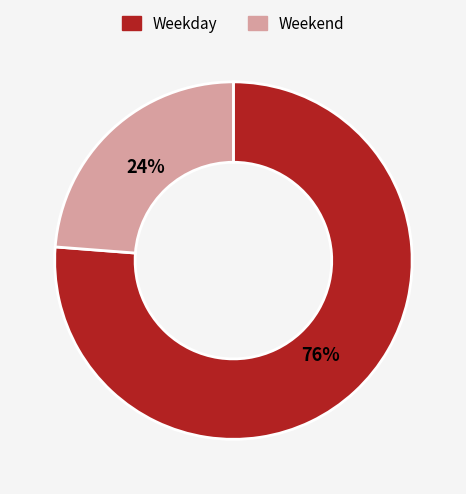

To the nearest percent, what is the difference between the largest and smallest slice percentages?

52%